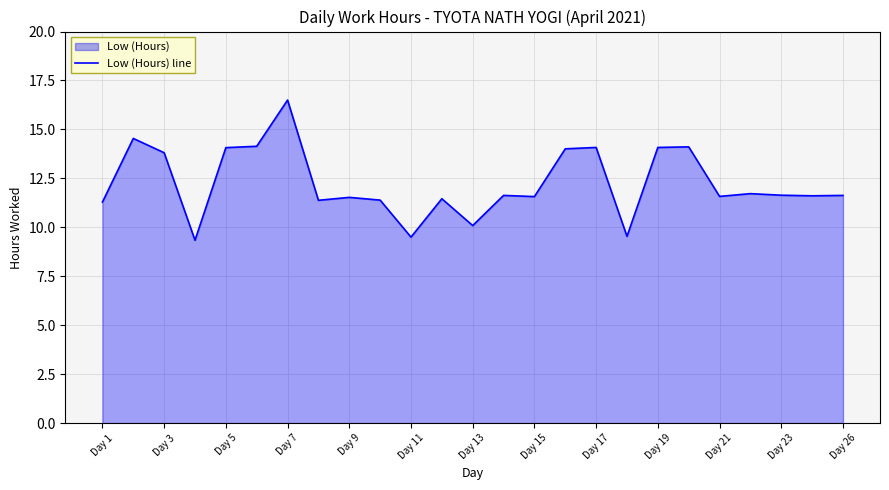

The chart shows a value of 11.3 at Day 1. True or false?

True